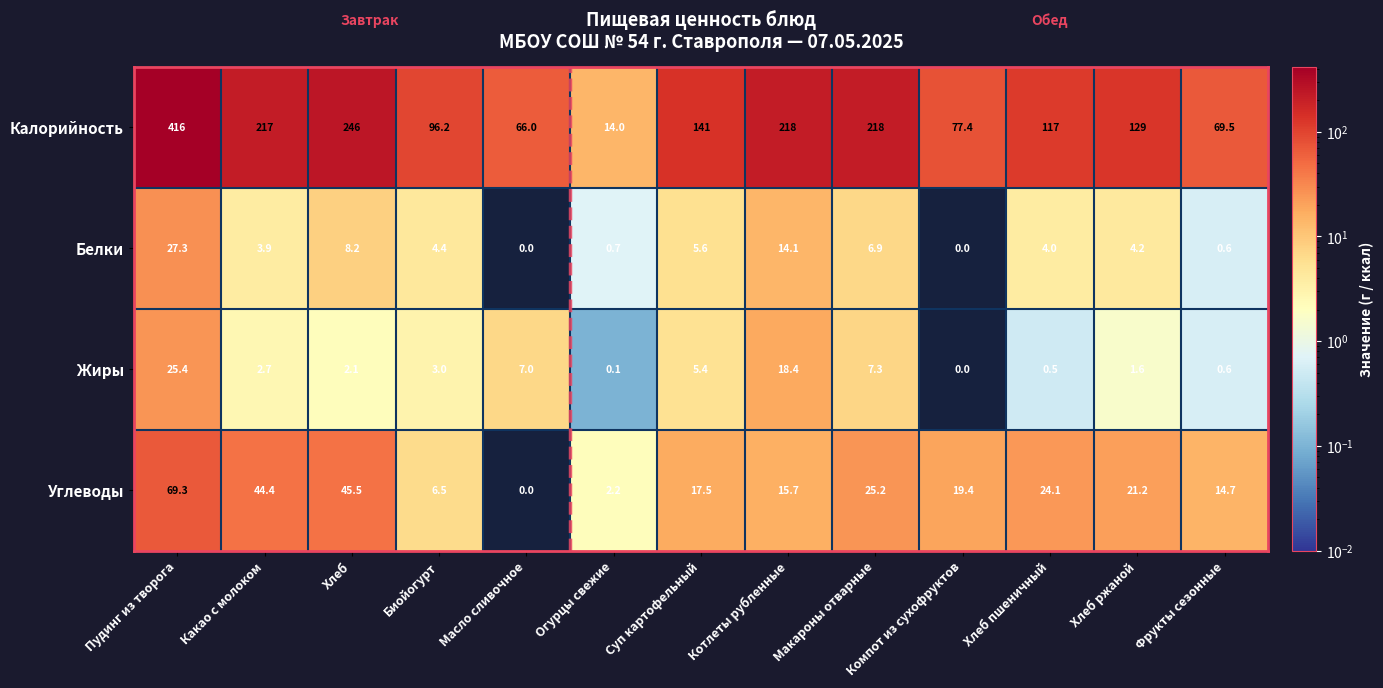

The value of Углеводы at Хлеб пшеничный is 24.1. True or false?

True